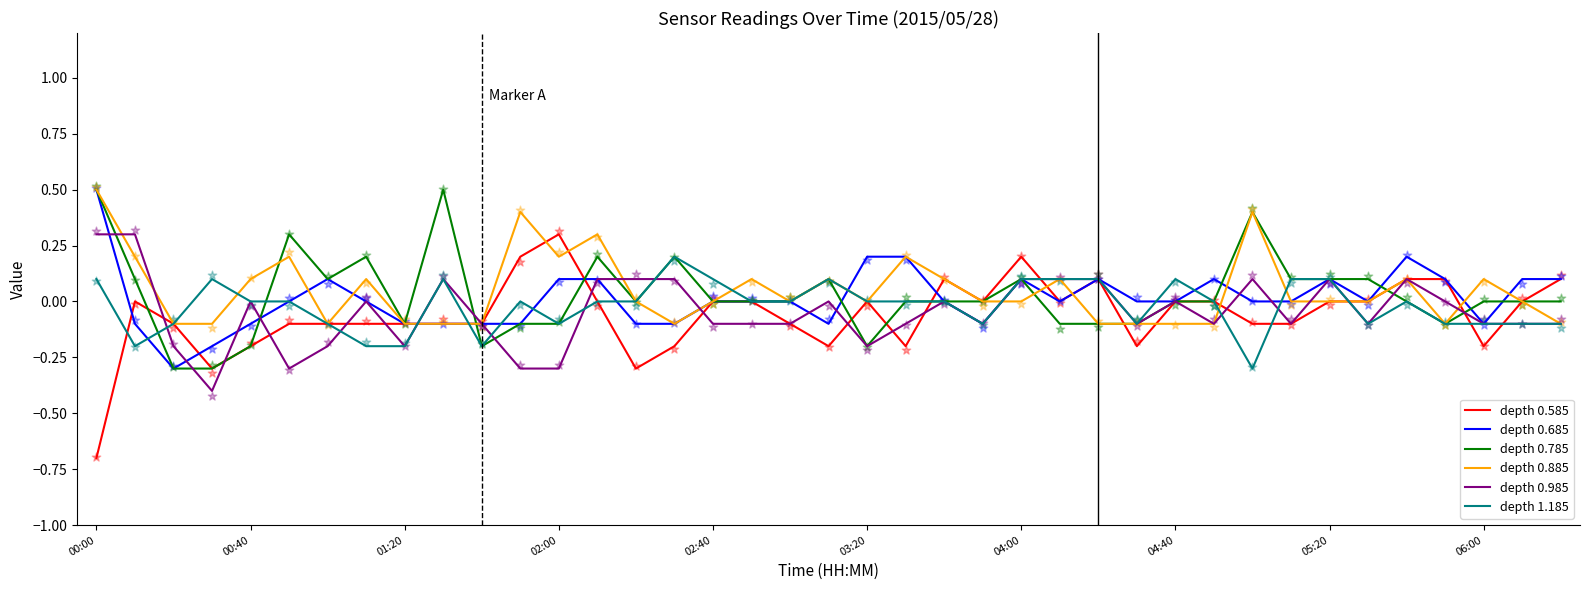

At which category is the sum across all series the highest?

00:00